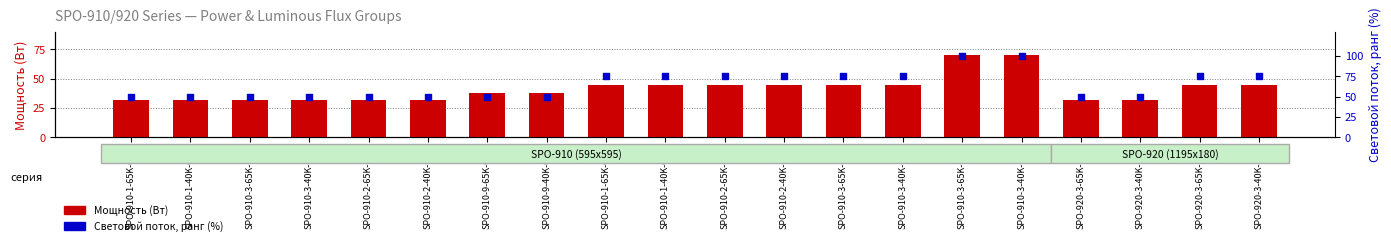

At which category is the sum across all series the highest?

SPO-910-3-65K-070